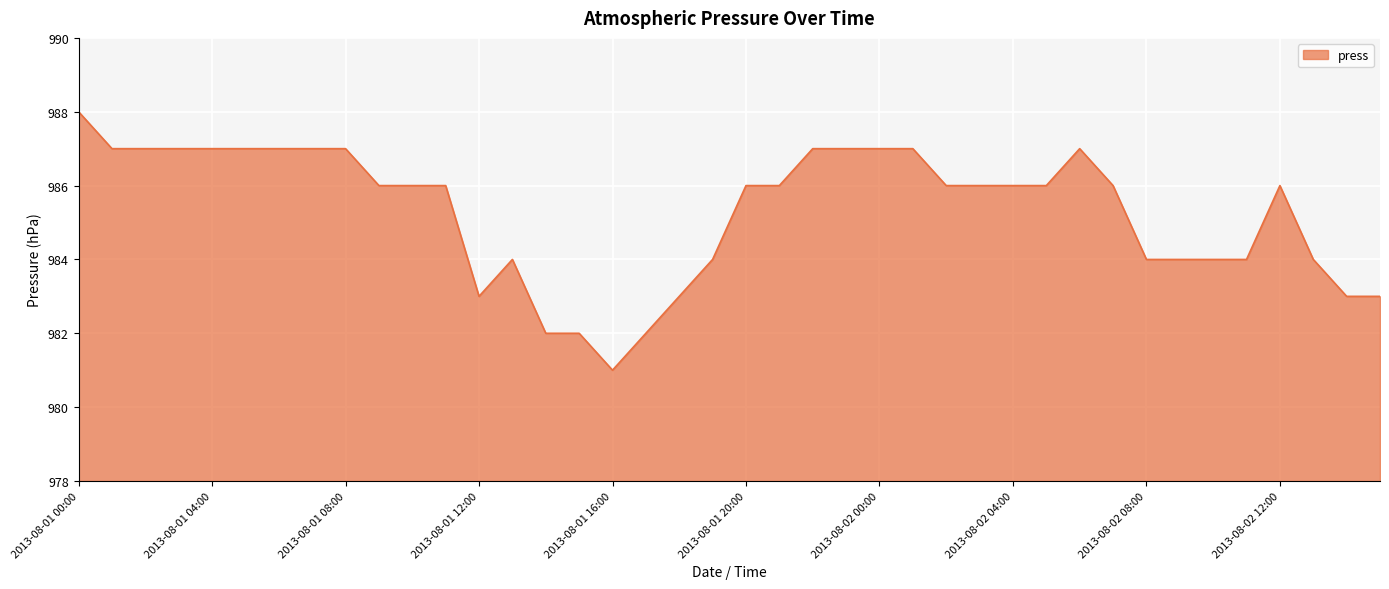

What is the maximum value shown in the chart?

988